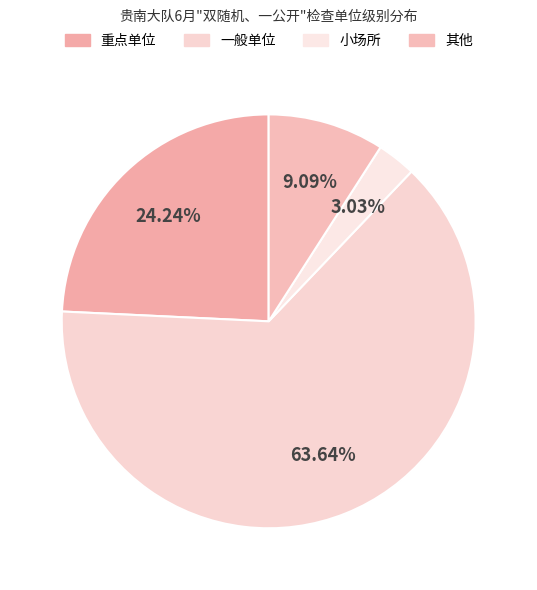

True or false: 一般单位 accounts for 64% of the total.

True